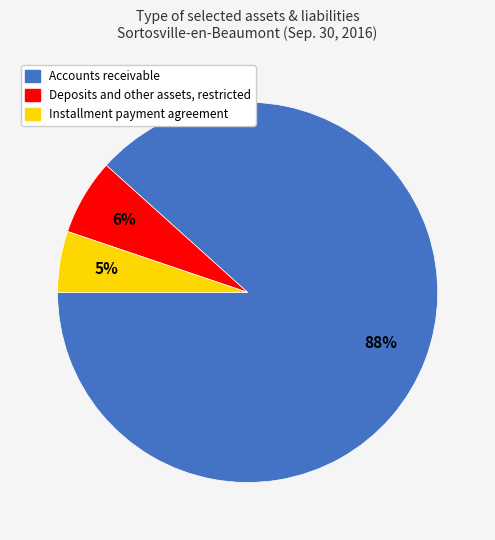

To the nearest percent, what portion does Installment payment agreement represent?

5%